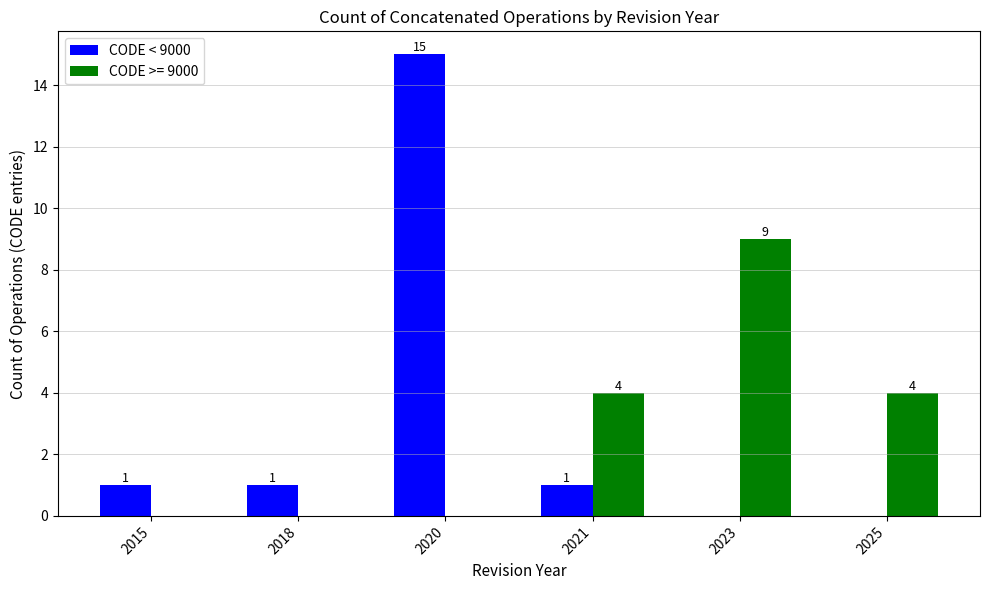

Which category has the highest value across all series?

2020